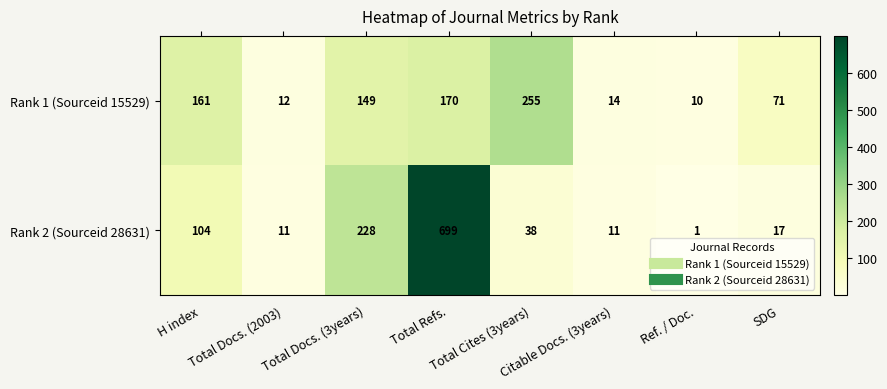

Rank the series at H index from highest to lowest value.

Rank 1 (Sourceid 15529), Rank 2 (Sourceid 28631)